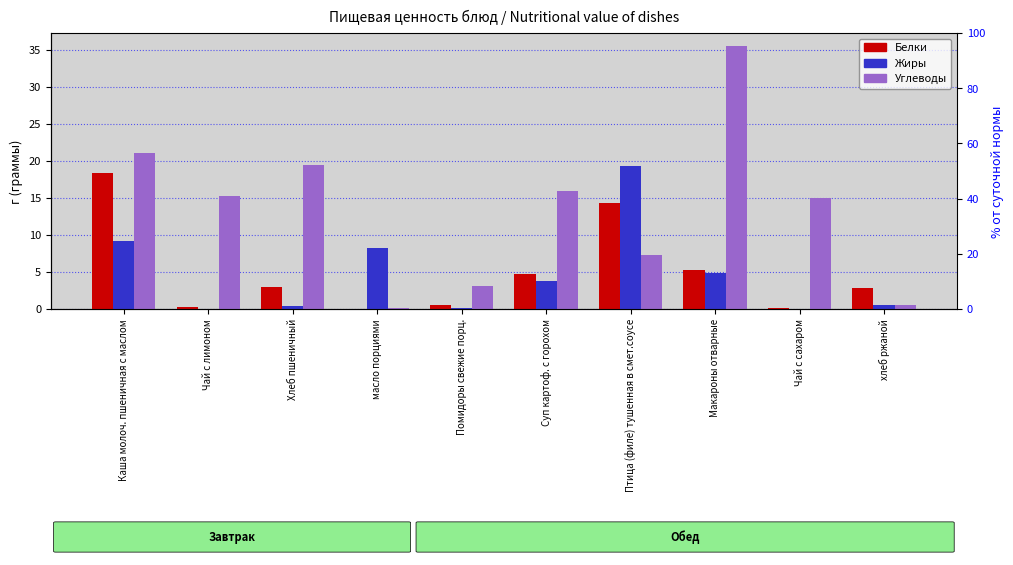

What is the average value of the Жиры series?

4.7